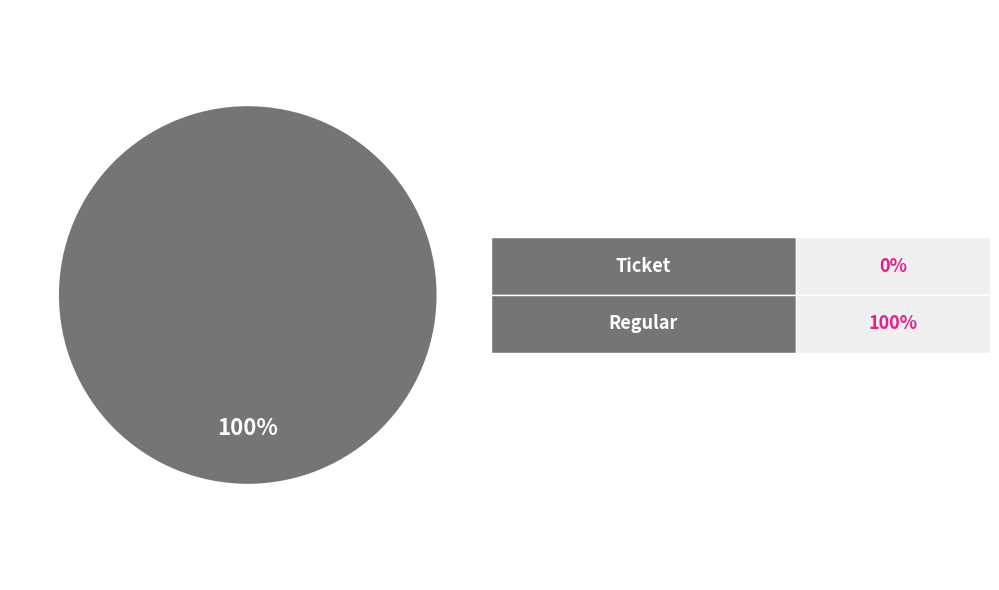

To the nearest percent, what is the average slice percentage?

50%